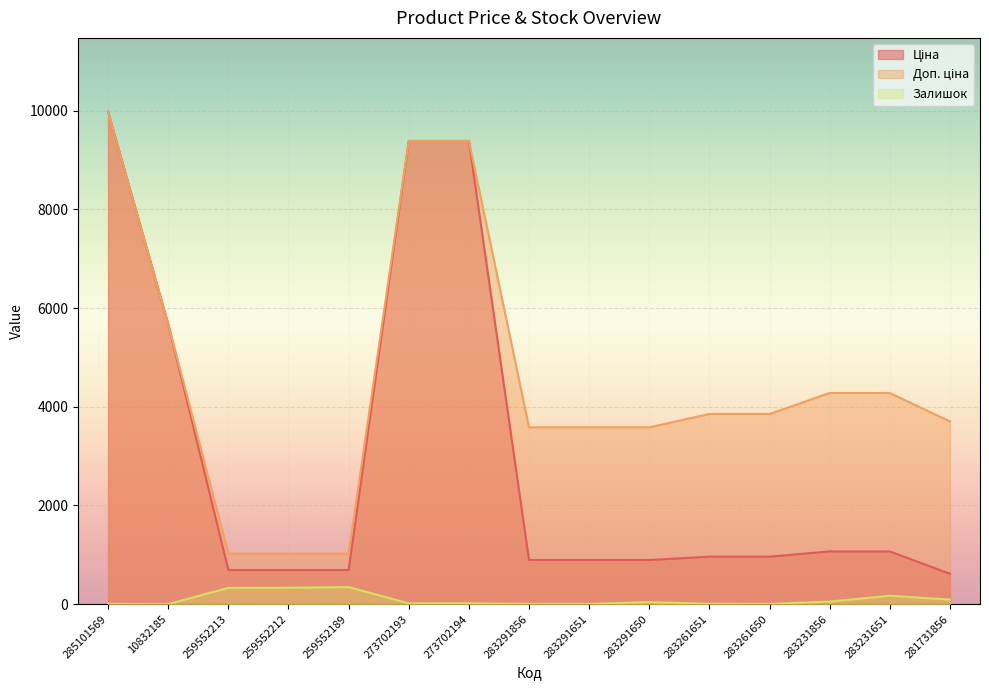

How many values in the Ціна series exceed 963?

8